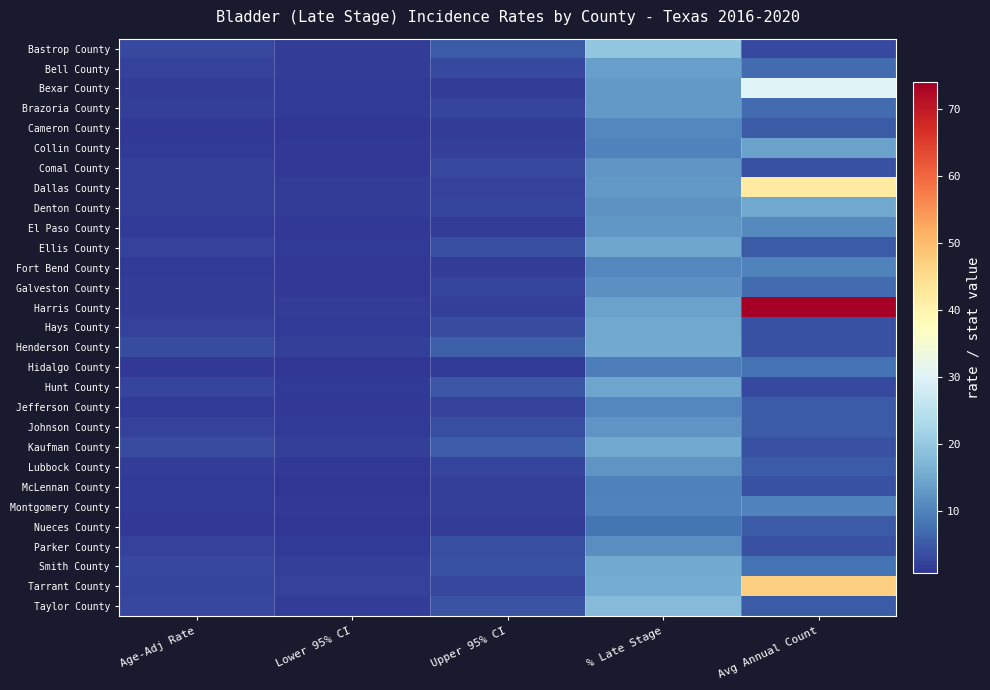

What is the spread (max minus min) of values at Upper 95% CI?

4.2